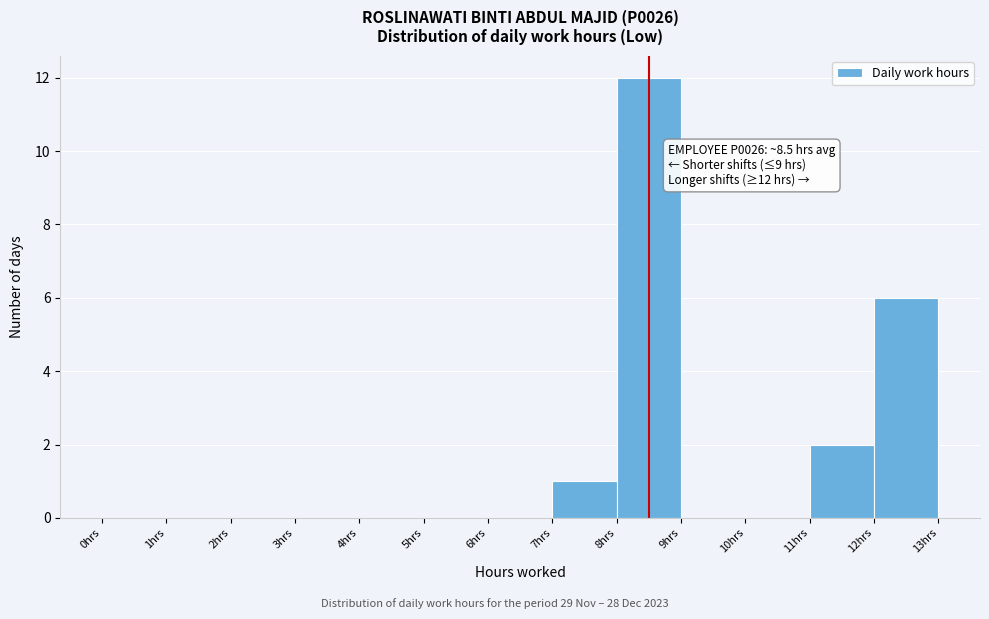

Which range on the x-axis has the tallest bar?

8 to 9